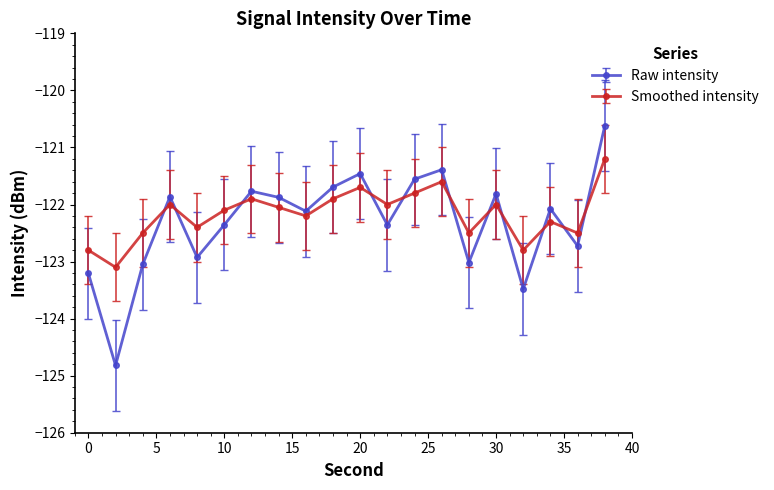

What is the minimum value shown in the chart?

-124.8